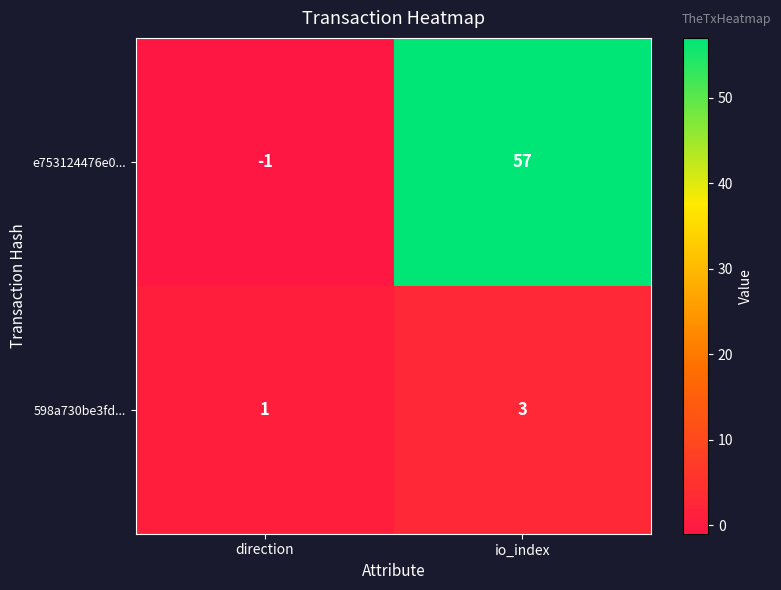

The e753124476e0... series shows 57 at io_index. True or false?

True